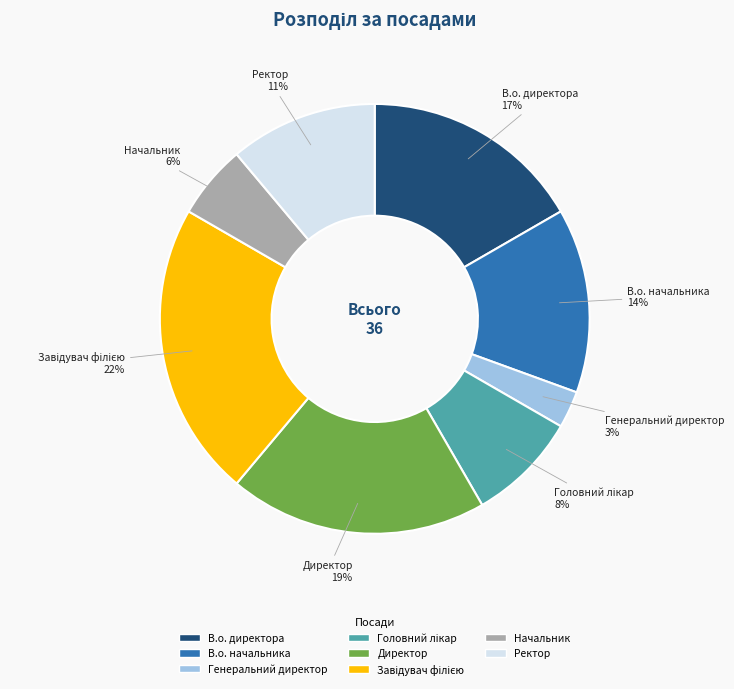

To the nearest percent, what is the difference between the largest and smallest slice percentages?

19%